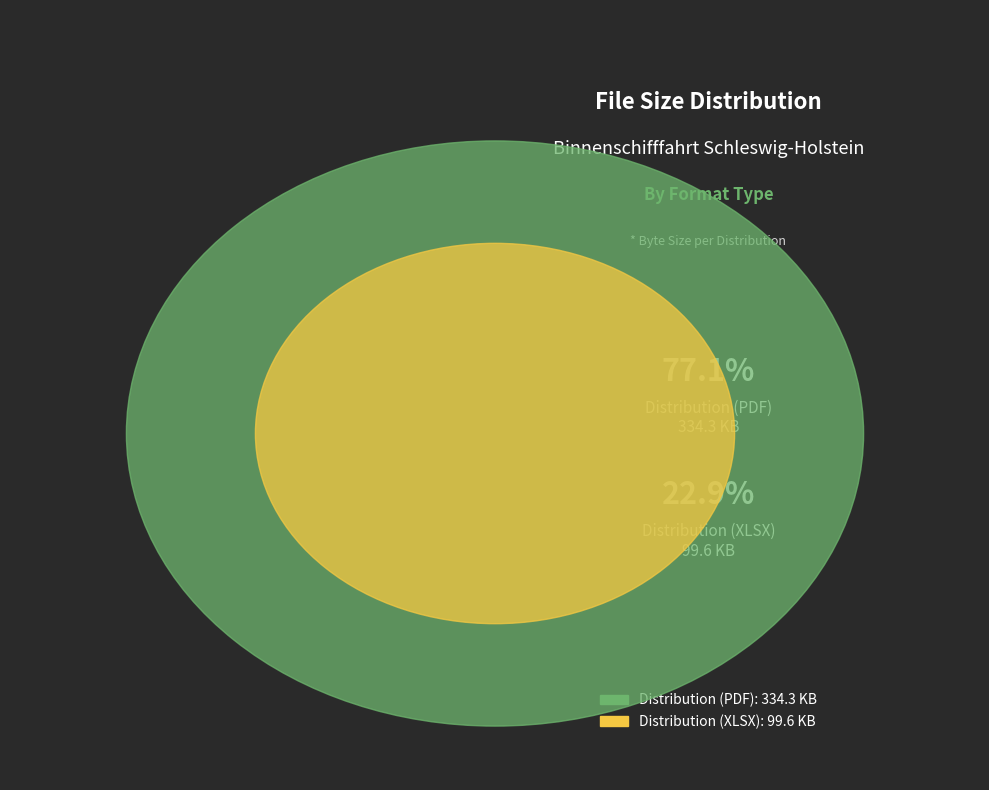

To the nearest percent, what portion does Distribution (XLSX) represent?

23%